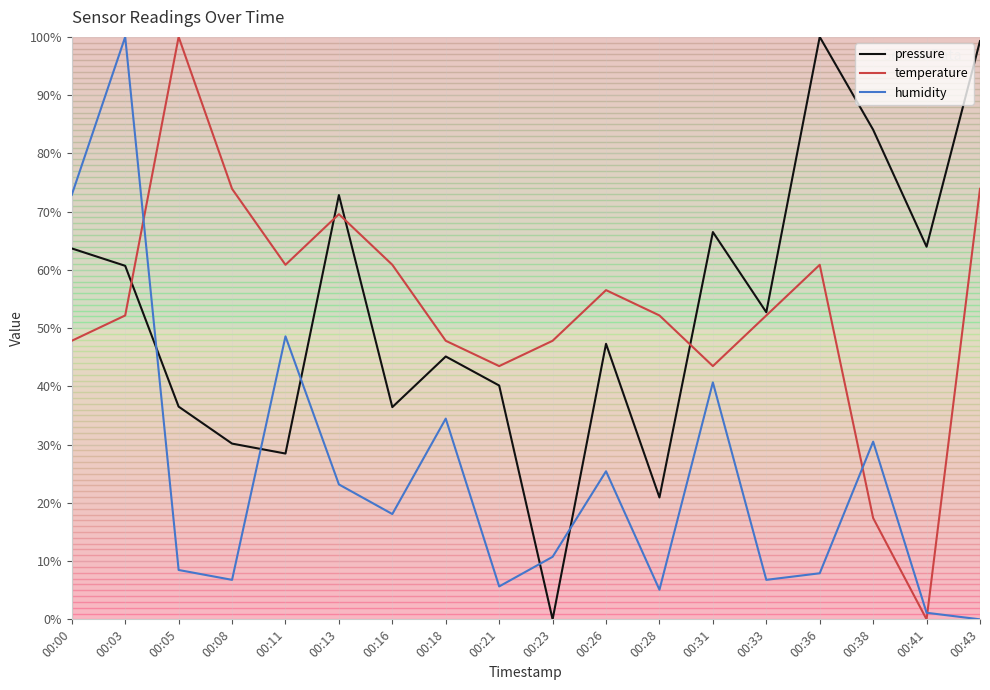

What is the difference between the highest and lowest values at 00:03?

47.8